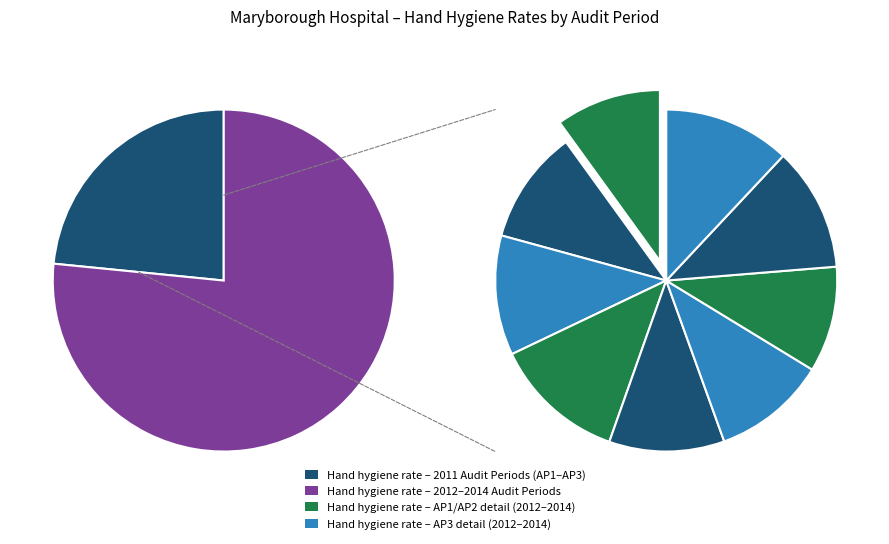

What is the total percentage of Audit Period 1, ending March 2013 and Audit Period 2, ending June 2012?

17.8%